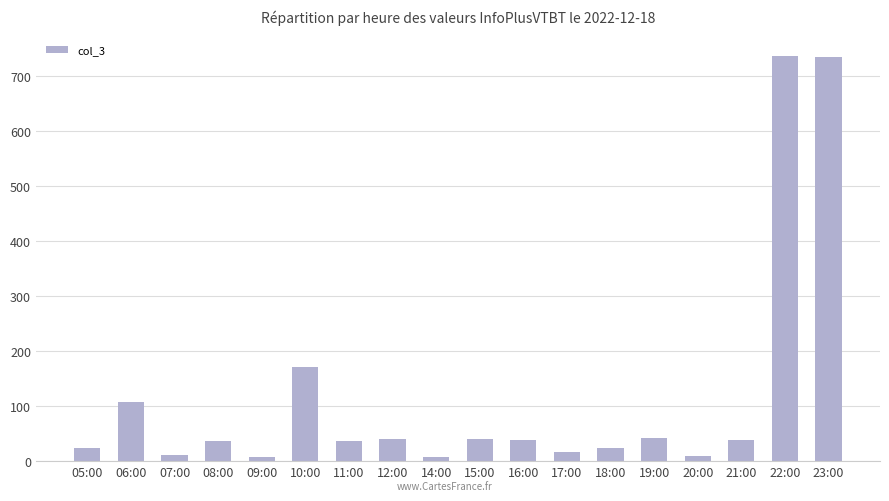

What is the label of the 7th bar from the left?

11:00